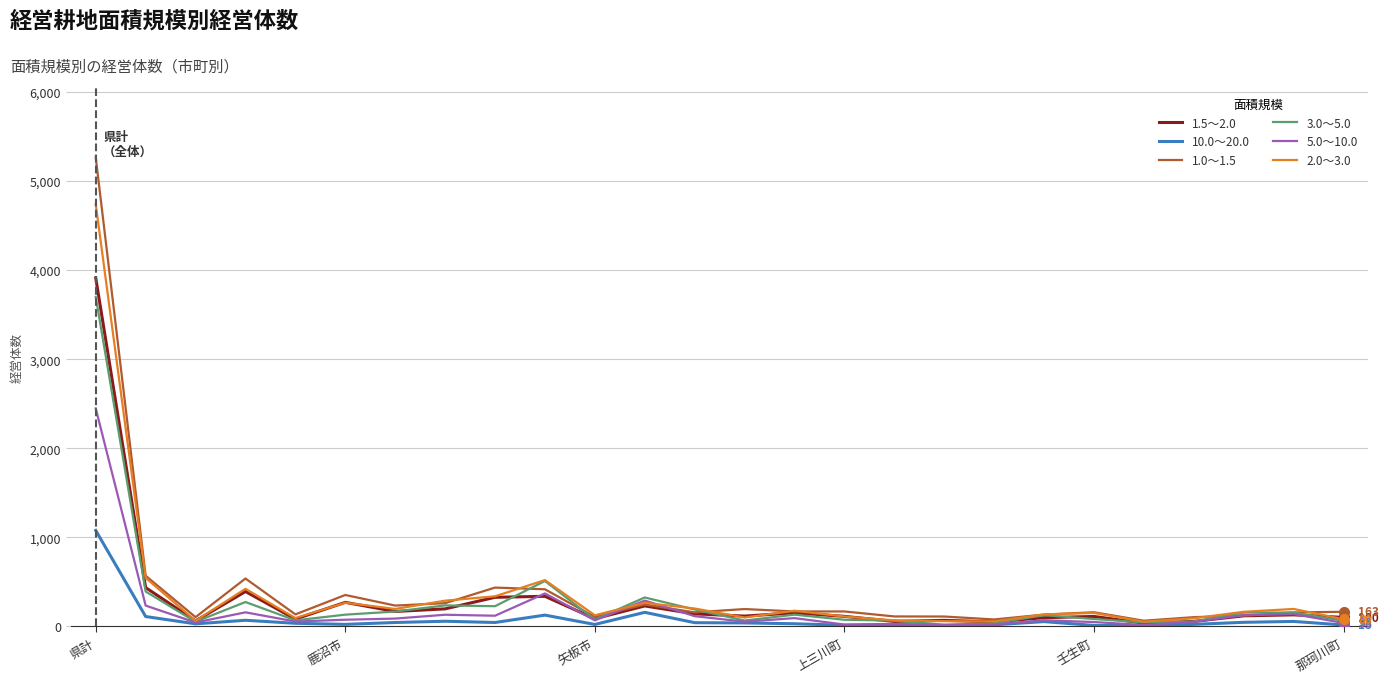

Which series has the largest range (max minus min)?

1.0～1.5